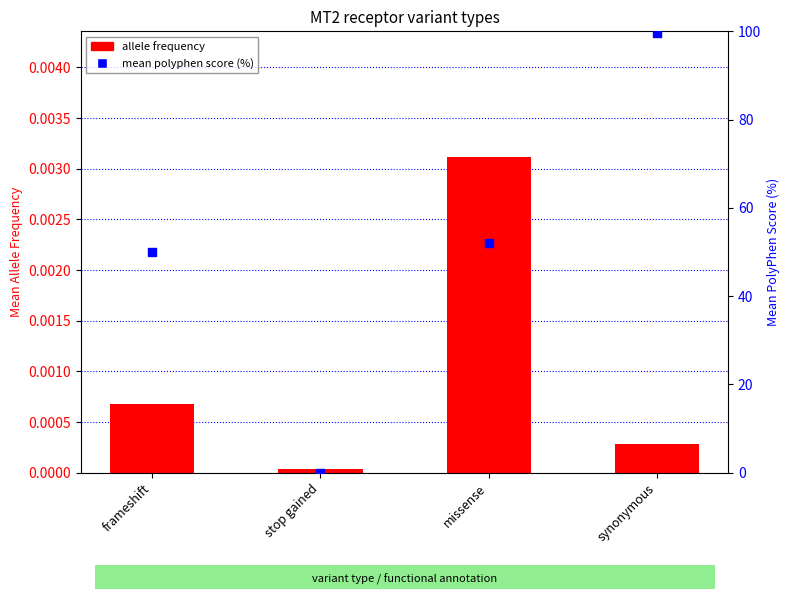

At how many categories does at least one series exceed 95?

1